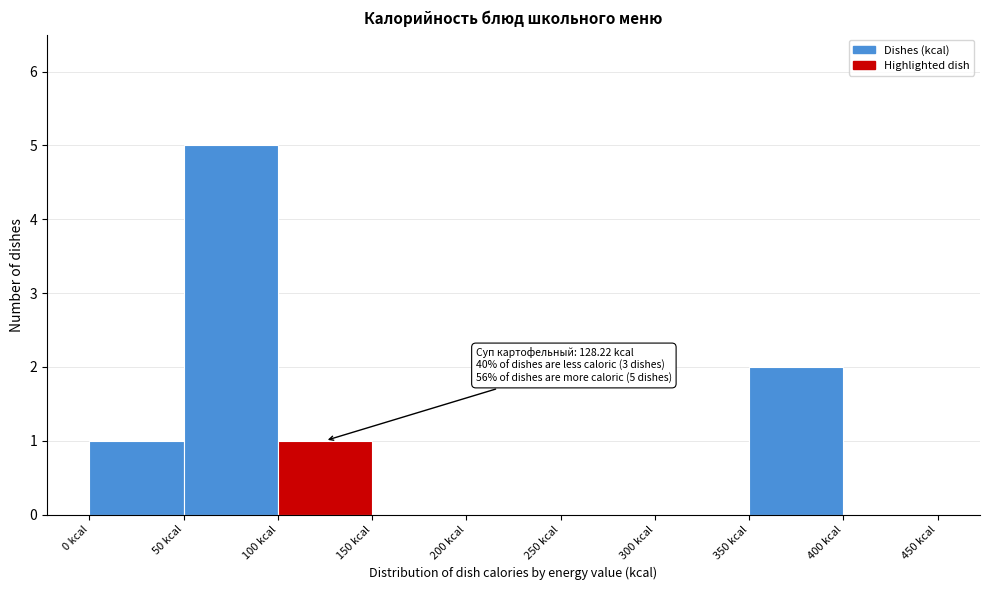

Which range on the x-axis has the tallest bar?

50 to 100